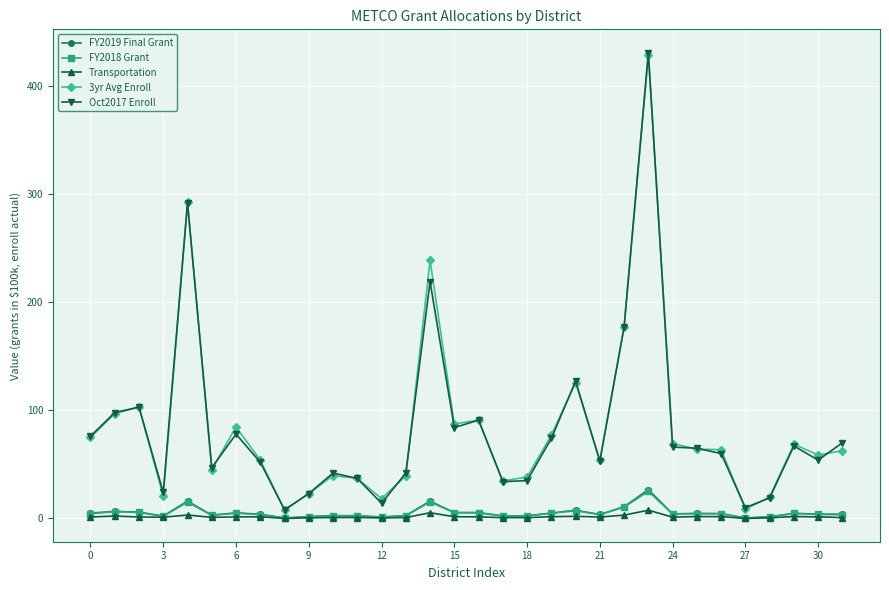

What is the value of the Oct2017 Enroll point at the 29th from the left?

19.0